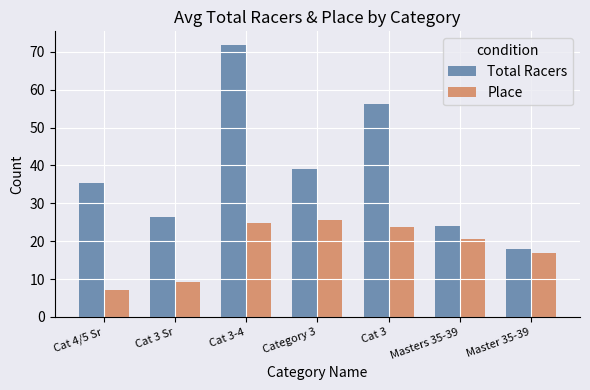

Which series has the largest range (max minus min)?

Total Racers